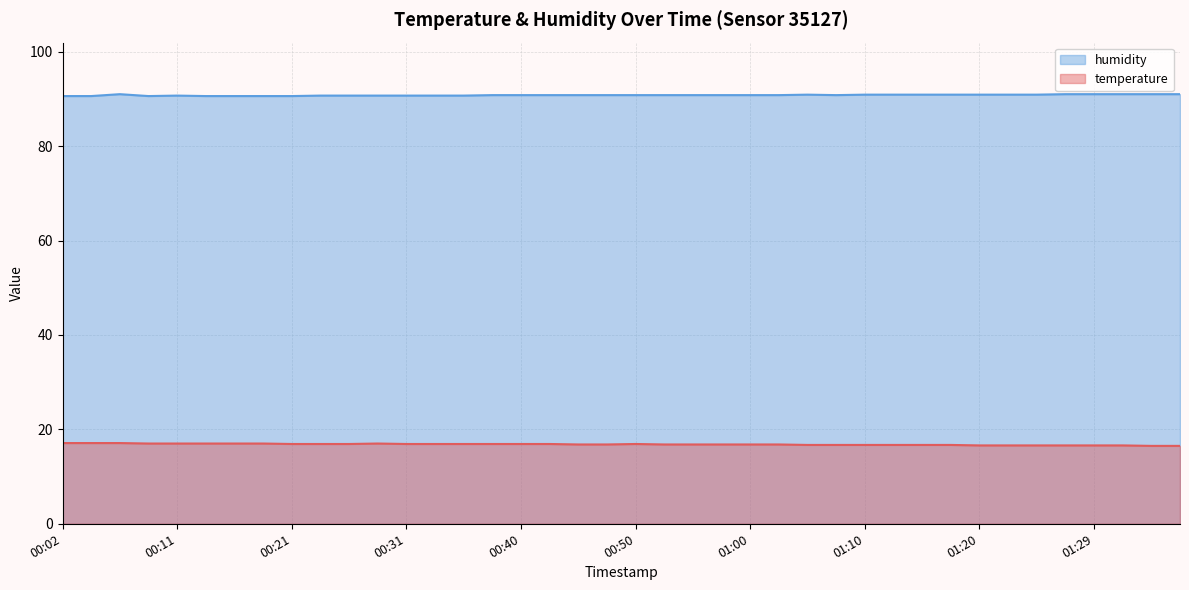

What is the minimum value for temperature?

16.5